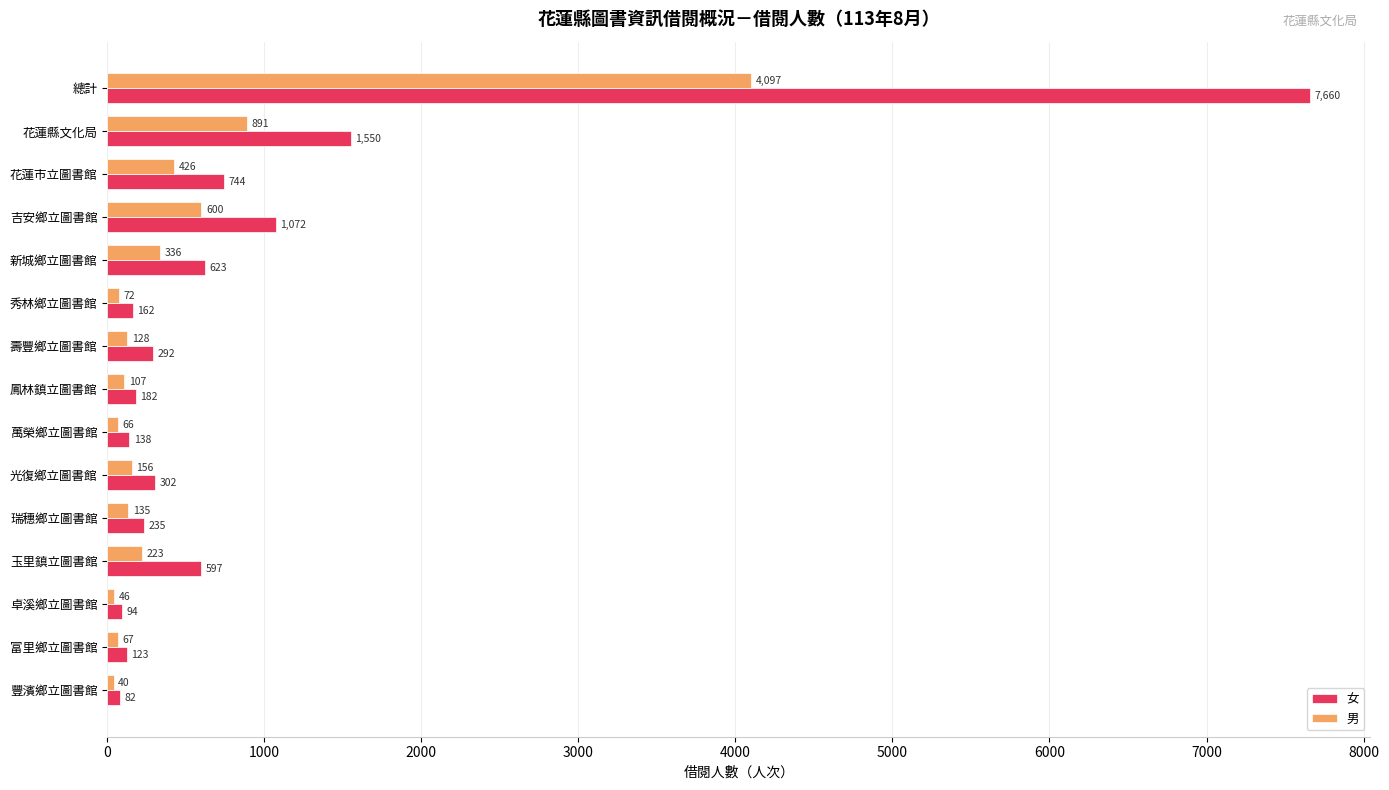

What is the difference between the second highest and minimum values in the 女 series?

1468